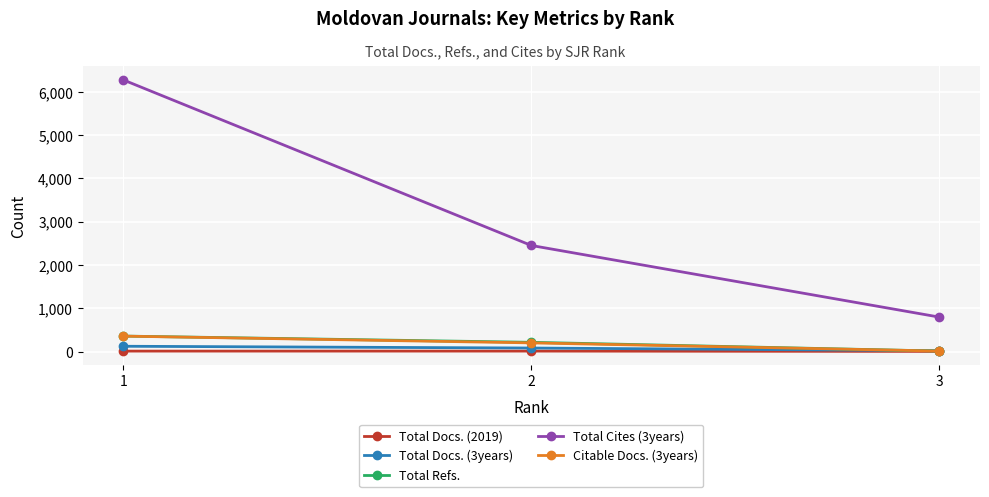

How many values in the Total Refs. series are below 213?

1